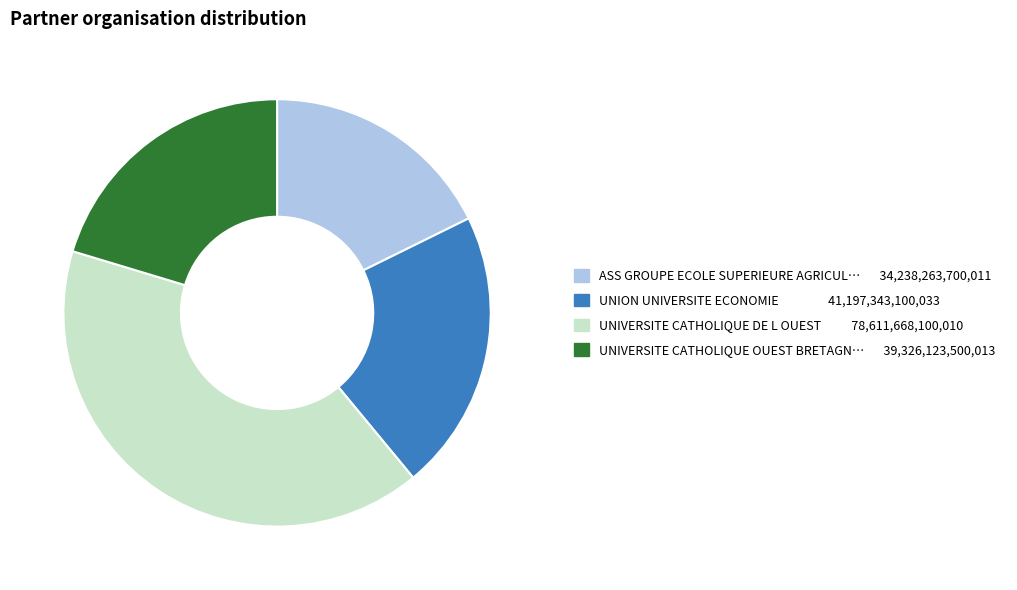

Is there any slice that represents more than half of the pie?

No